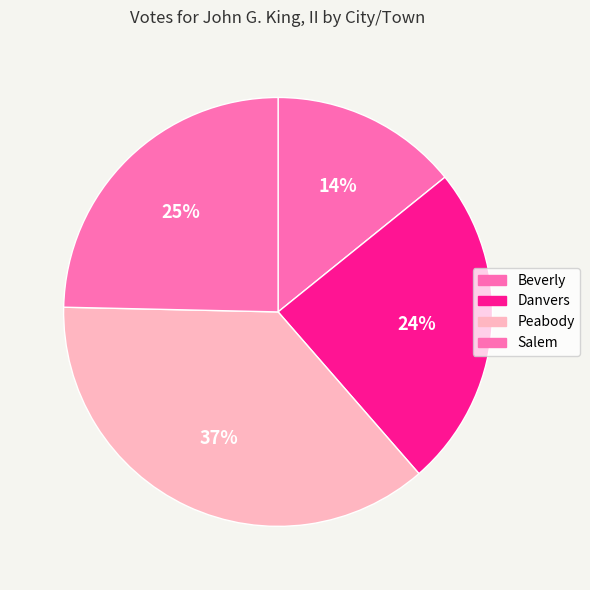

Which has a higher value, Peabody or Salem?

Peabody